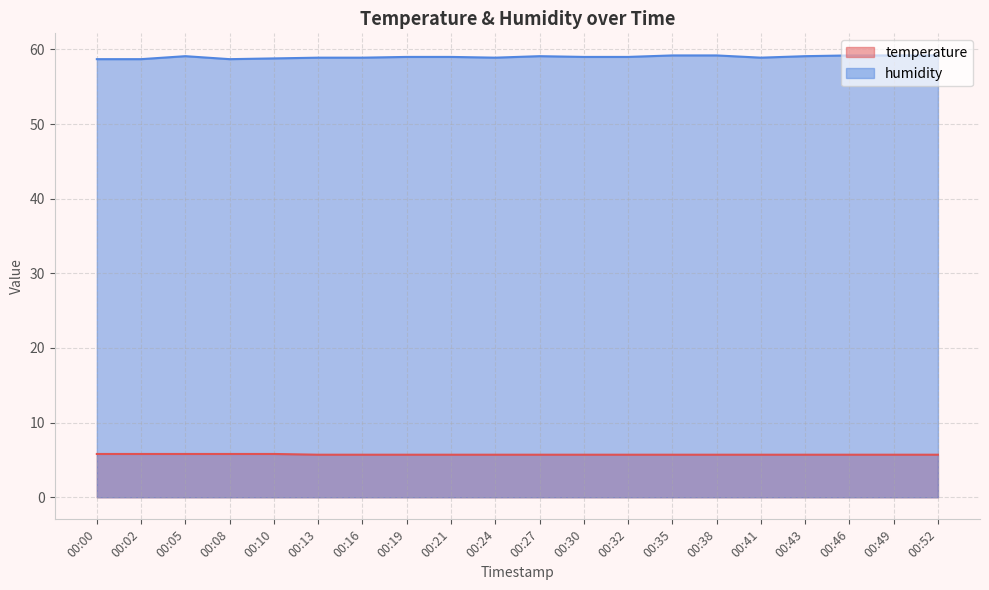

True or false: humidity and temperature cross at least once.

False